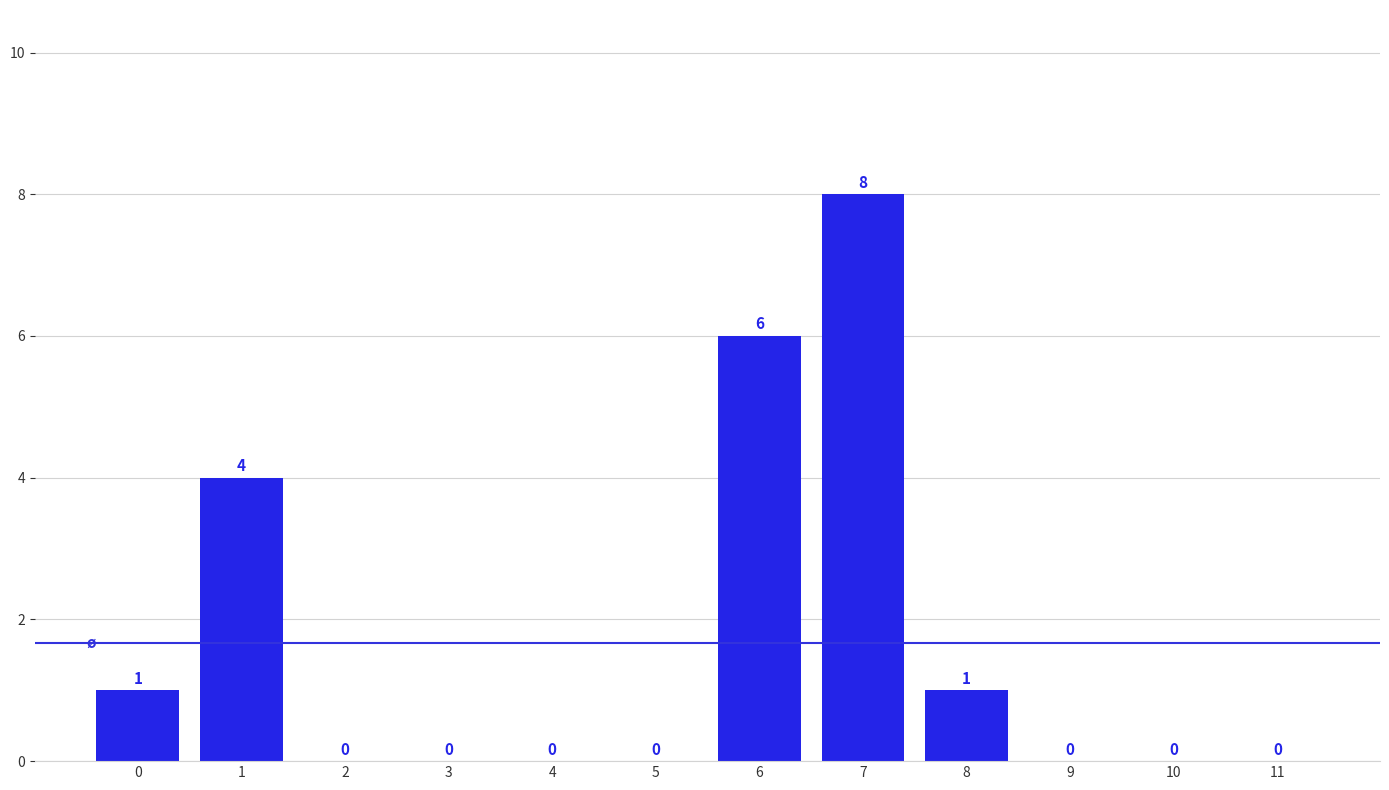

What is the sum of all values?

20